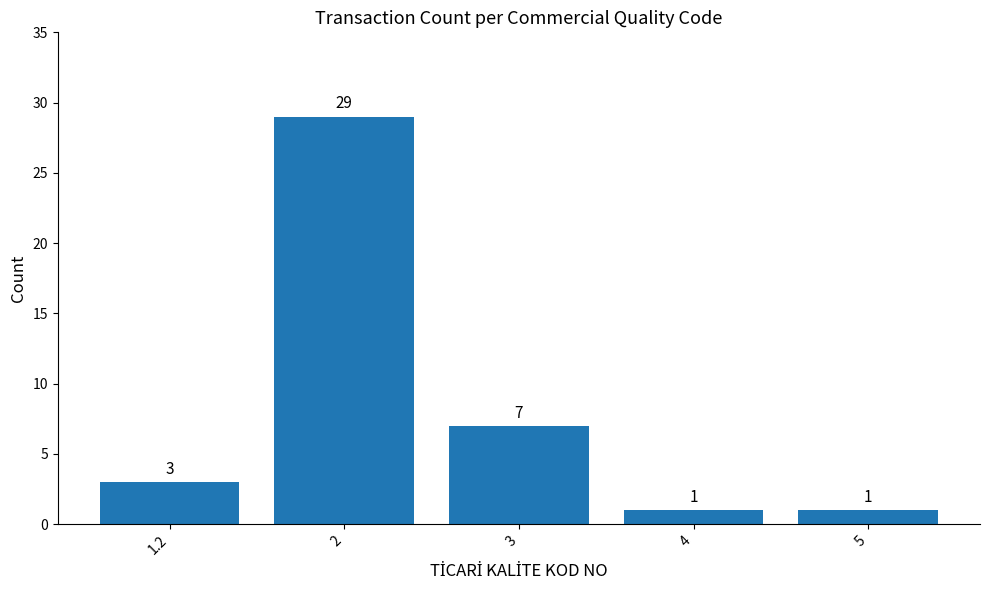

What is the label of the 4th bar from the left?

4